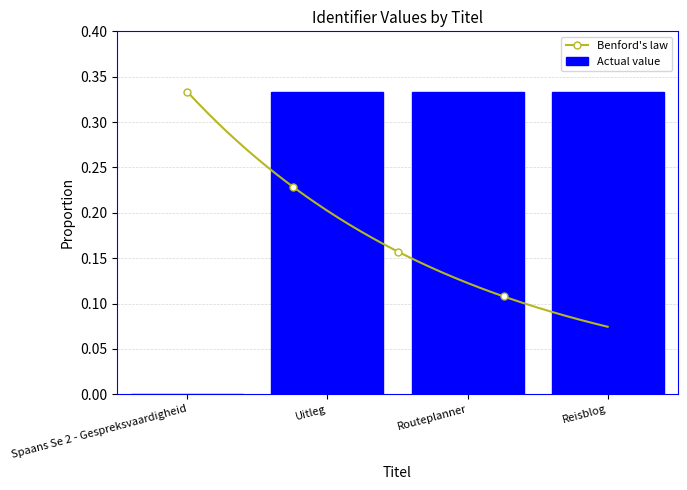

Count the number of values greater than 0.

3